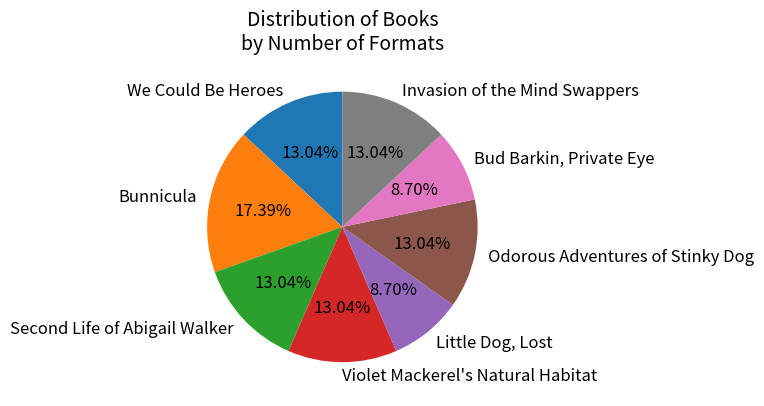

True or false: Little Dog, Lost accounts for 3% of the total.

False